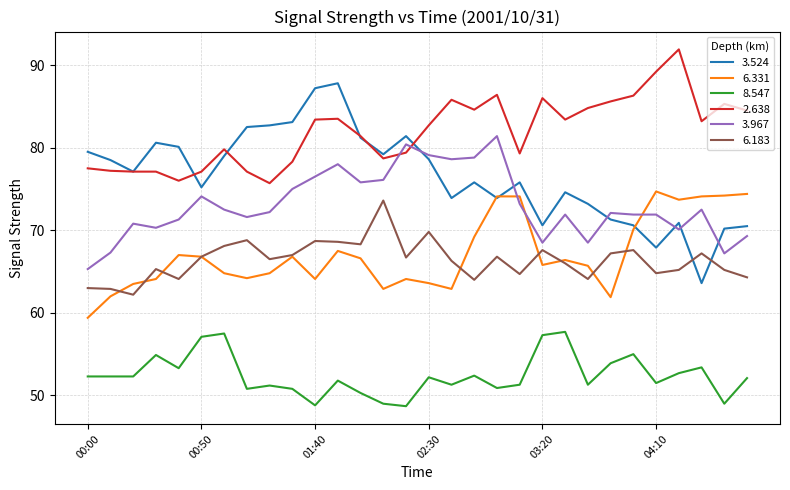

True or false: 6.331 and 8.547 cross at least once.

False